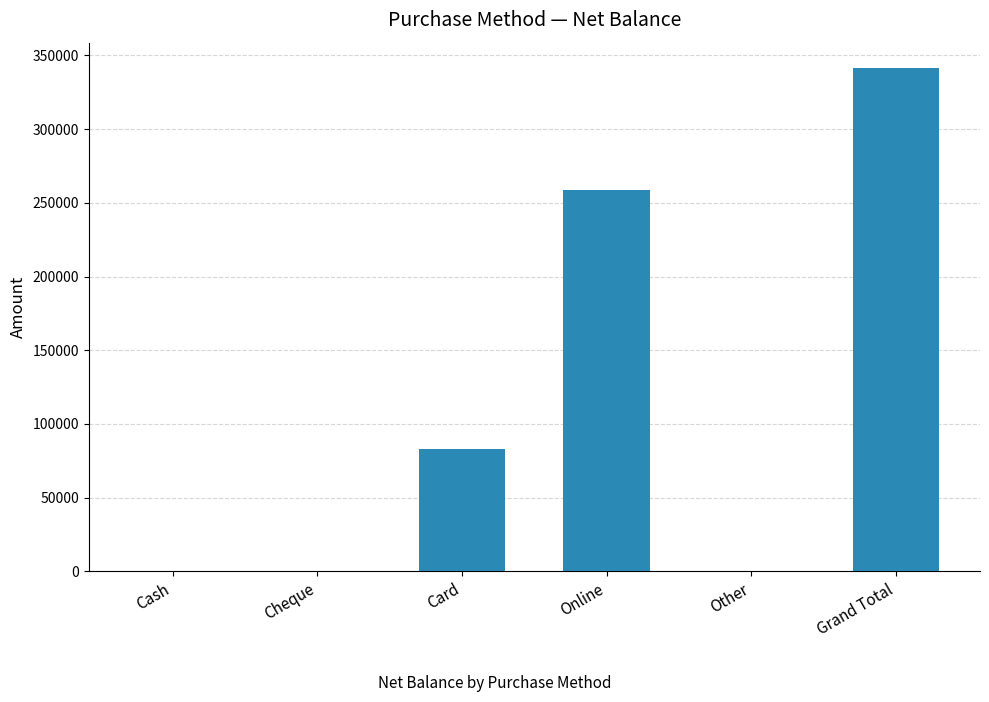

The chart shows a value of 234622 at Grand Total. True or false?

False